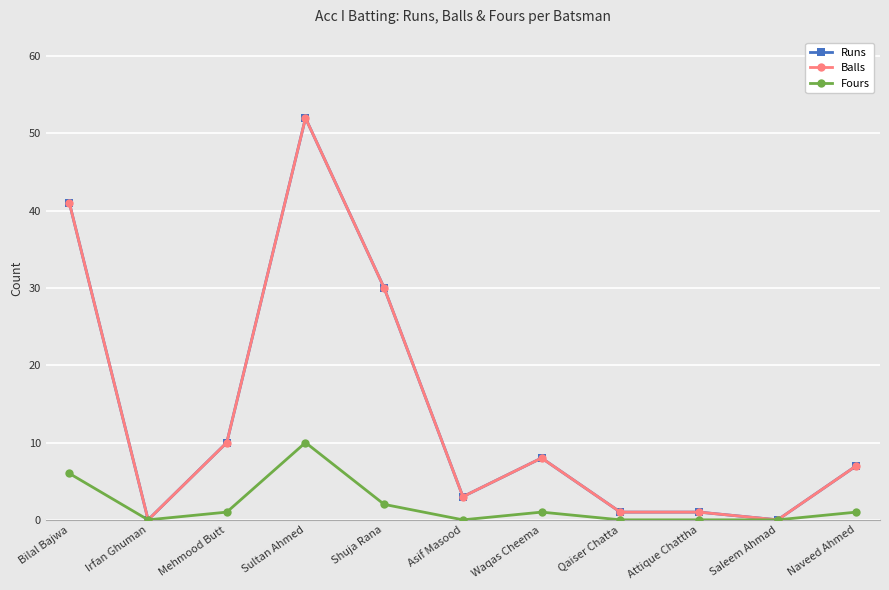

What value does the Balls series have at Bilal Bajwa?

41